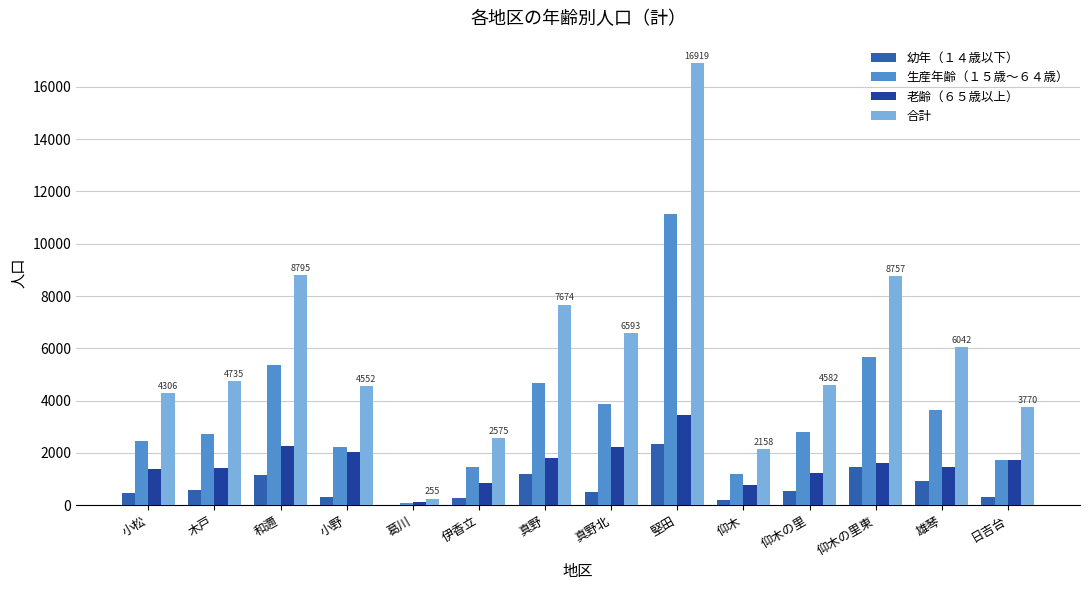

What is the maximum value for 幼年（１４歳以下）?

2337